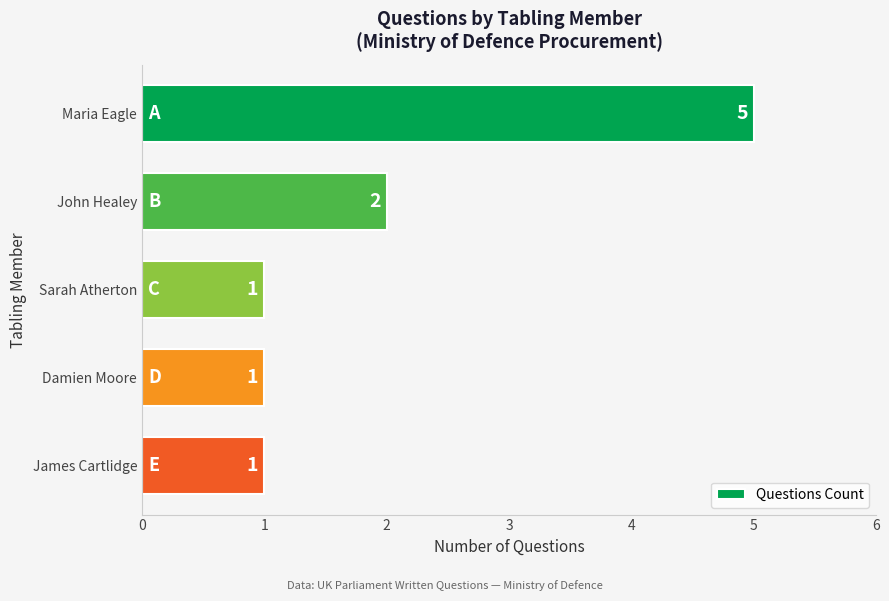

At which label is the value closest to 3?

John Healey